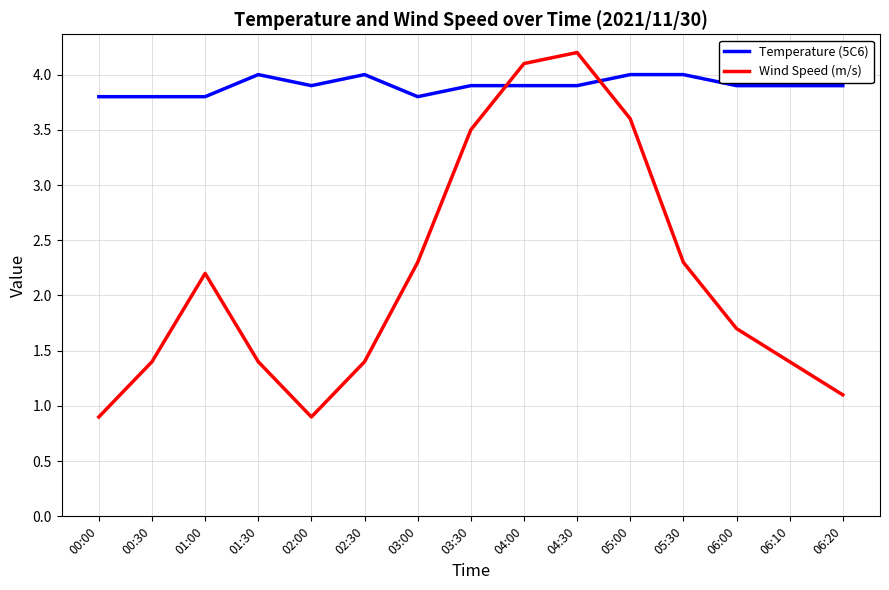

Reading left to right, extract all data points from this chart.

Temperature (5C6): 00:00=3.8	00:30=3.8	01:00=3.8	01:30=4.0	02:00=3.9	02:30=4.0	03:00=3.8	03:30=3.9	04:00=3.9	04:30=3.9	05:00=4.0	05:30=4.0	06:00=3.9	06:10=3.9	06:20=3.9
Wind Speed (m/s): 00:00=0.9	00:30=1.4	01:00=2.2	01:30=1.4	02:00=0.9	02:30=1.4	03:00=2.3	03:30=3.5	04:00=4.1	04:30=4.2	05:00=3.6	05:30=2.3	06:00=1.7	06:10=1.4	06:20=1.1